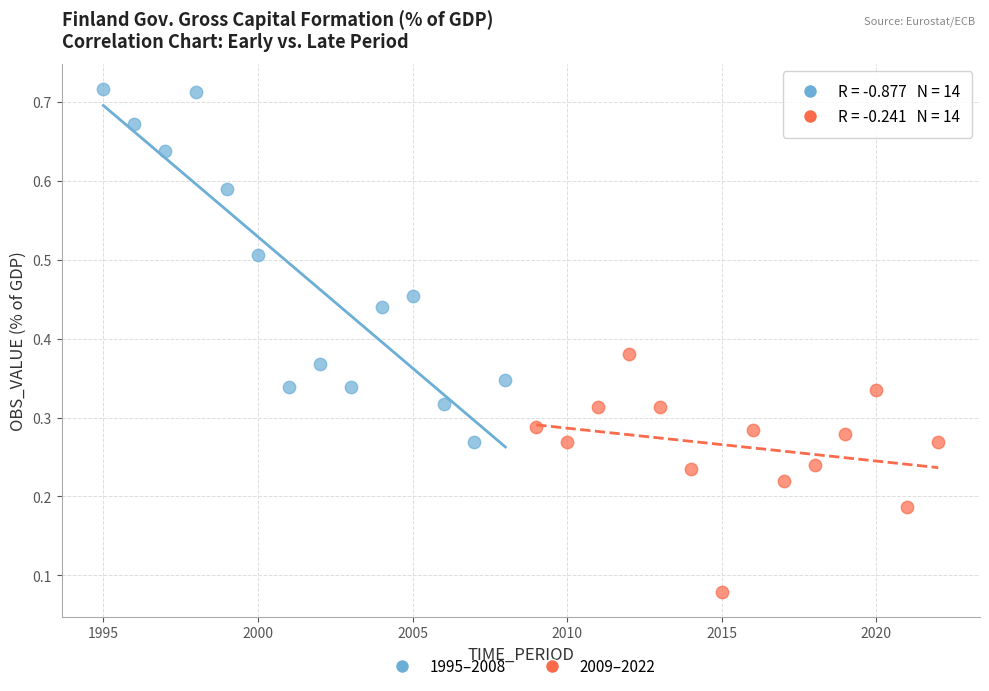

What are all the series names shown in the legend?

1995–2008, 2009–2022